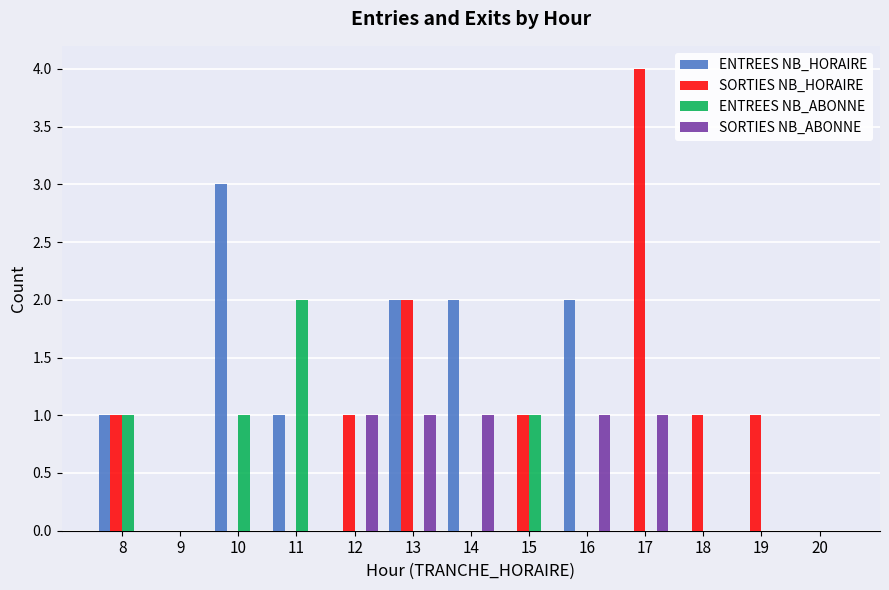

At which label does ENTREES NB_ABONNE reach its peak?

11